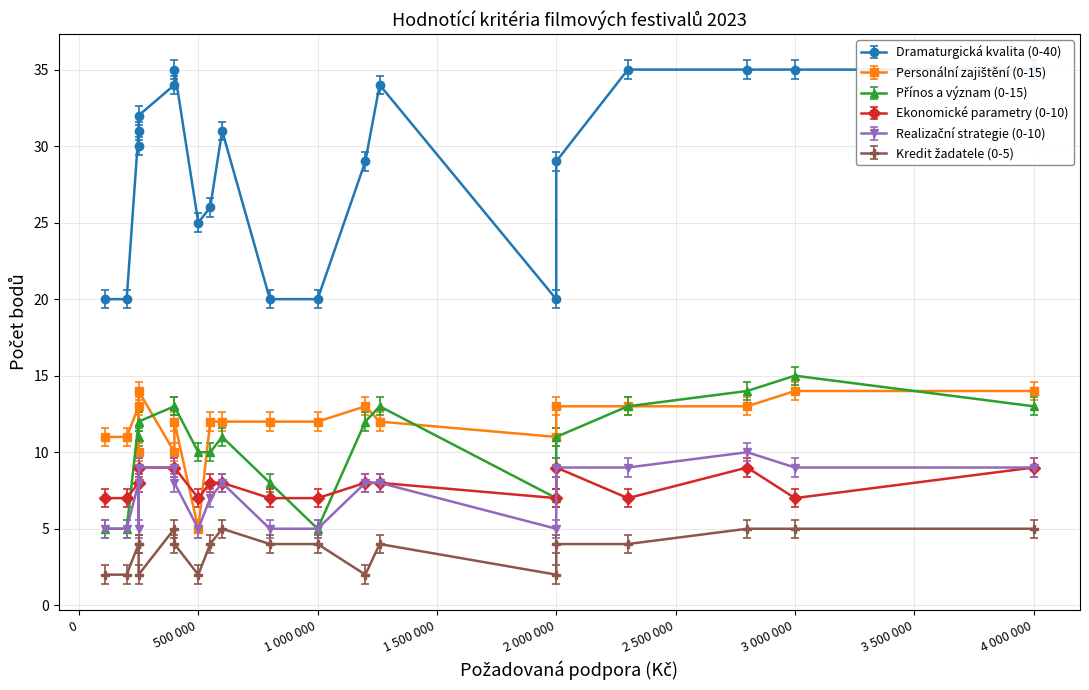

How many data points does each series have?

20